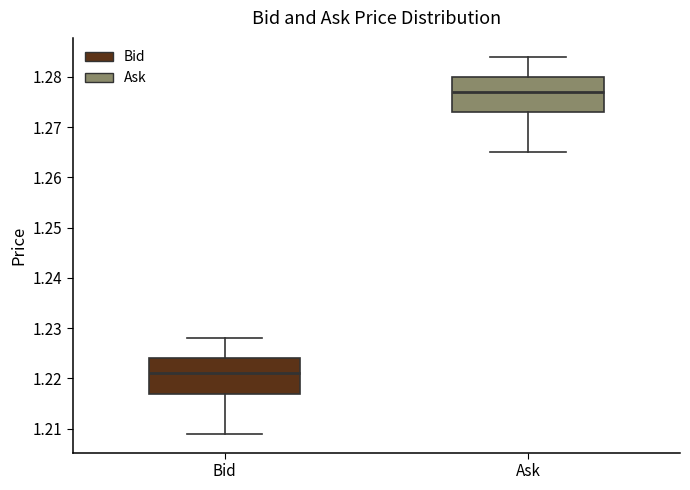

Reading left to right, transcribe this box plot: for each box, give where its median line is, the range the box spans, and where its two whiskers end, as read against the y-axis. The values are not printed on the chart, so give them approximately, as read against the axis.

Bid: median 1.221, box 1.217 to 1.224, whiskers 1.209 to 1.228
Ask: median 1.277, box 1.273 to 1.280, whiskers 1.265 to 1.284